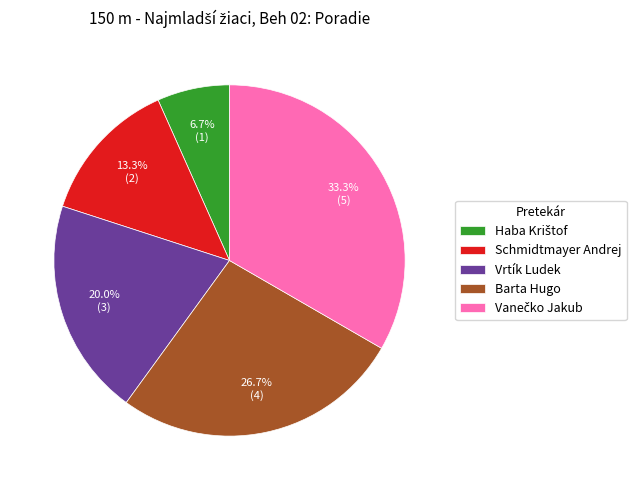

How many segments does this pie chart have?

5